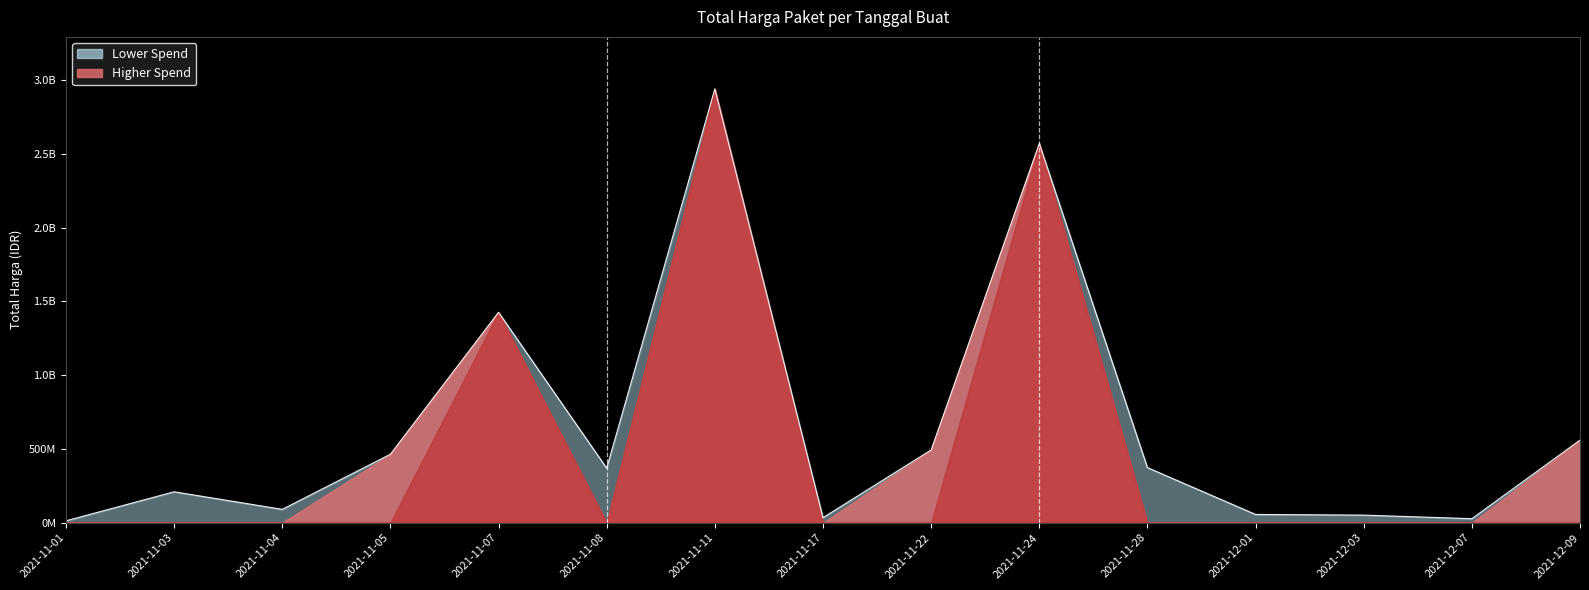

What is the average value?

645103866